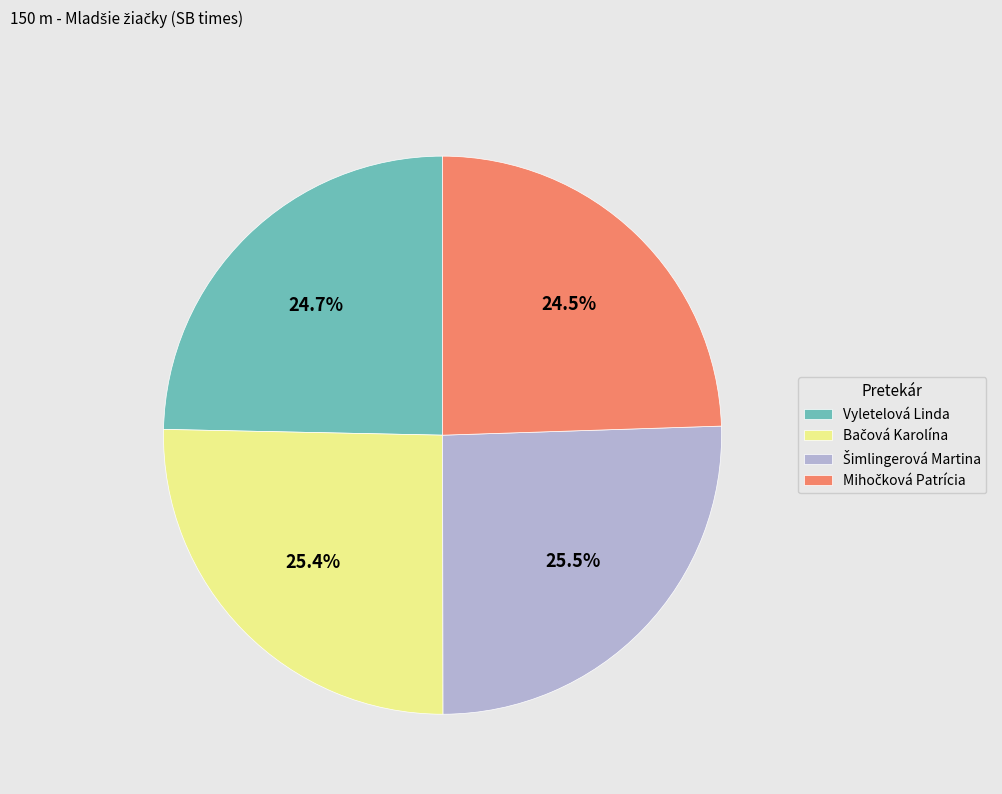

Does Vyletelová Linda represent more than half of the total?

No